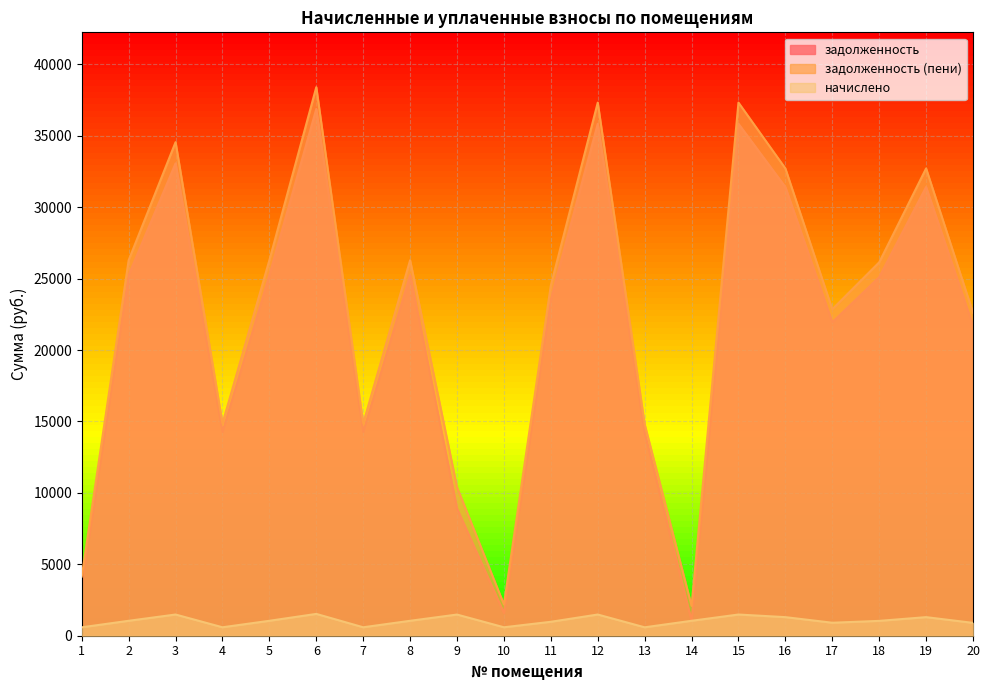

True or false: задолженность has a value of 35339.9 at 5.

False